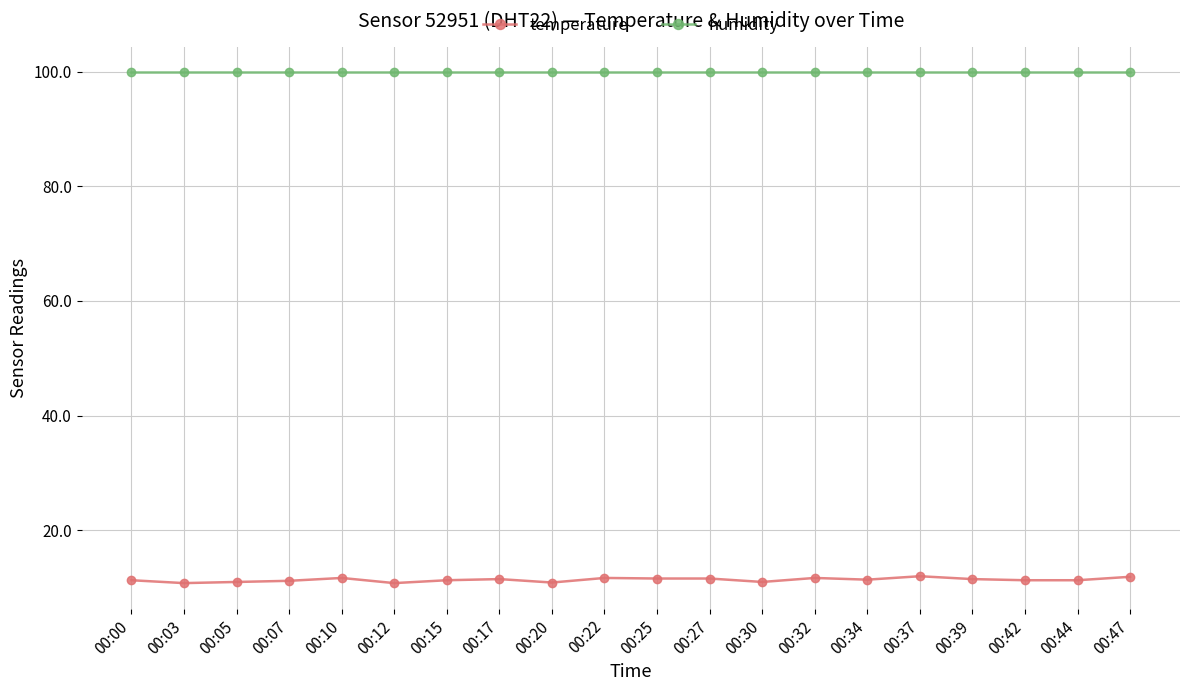

Does the chart display data point markers on the line(s)?

Yes